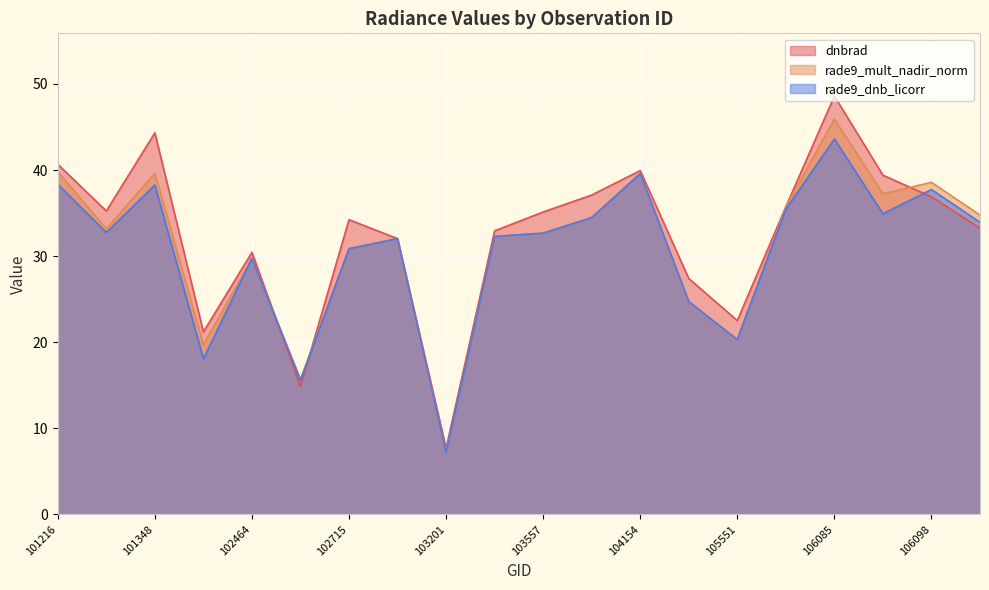

Reading right to left, transcribe all the data shown in this chart.

dnbrad: 33.2	36.9	39.4	48.6	35.7	22.5	27.4	39.9	37.1	35.1	32.9	7.7	32.0	34.2	14.9	30.4	21.2	44.3	35.2	40.7
rade9_mult_nadir_norm: 34.8	38.6	37.2	45.9	35.7	20.3	24.7	39.6	34.5	32.7	32.3	7.2	32.0	30.9	15.7	29.7	19.7	39.6	33.2	39.8
rade9_dnb_licorr: 33.9	37.7	34.9	43.6	35.4	20.3	24.7	39.6	34.5	32.7	32.3	7.2	32.0	30.9	15.5	29.7	18.1	38.3	32.7	38.3